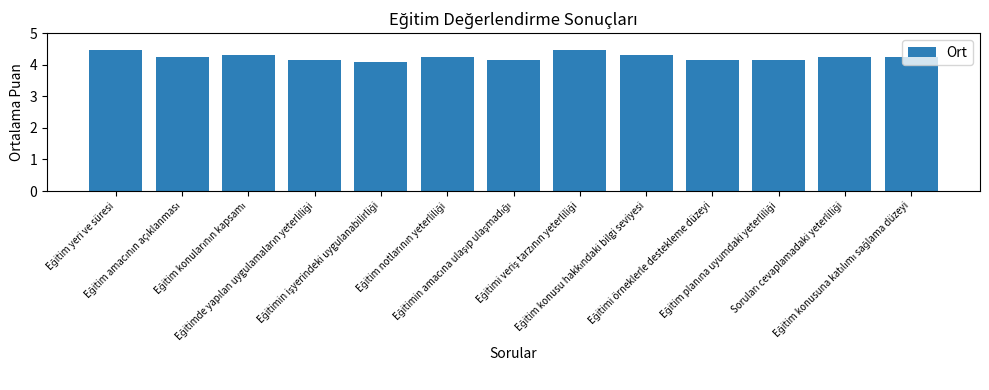

Reading left to right, extract all data points from this chart.

4.5	4.2	4.3	4.2	4.1	4.2	4.2	4.5	4.3	4.2	4.2	4.2	4.2